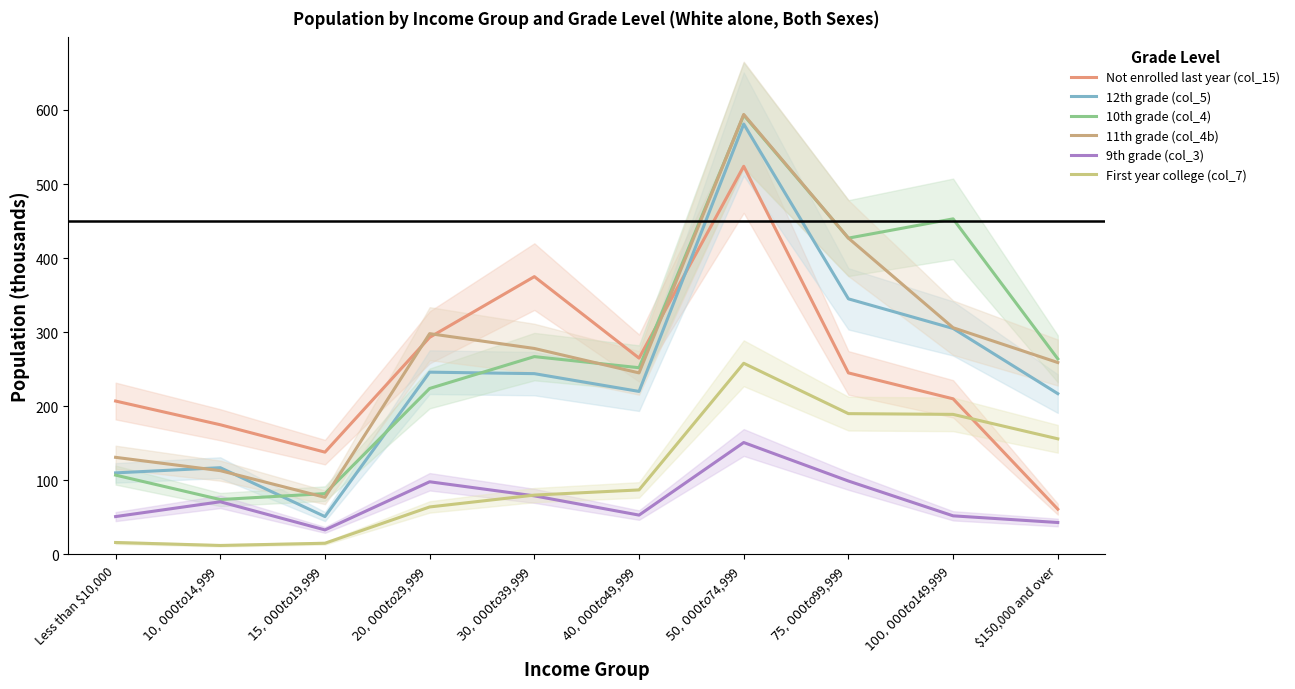

How many intersections are there between Not enrolled last year (col_15) and 12th grade (col_5)?

1